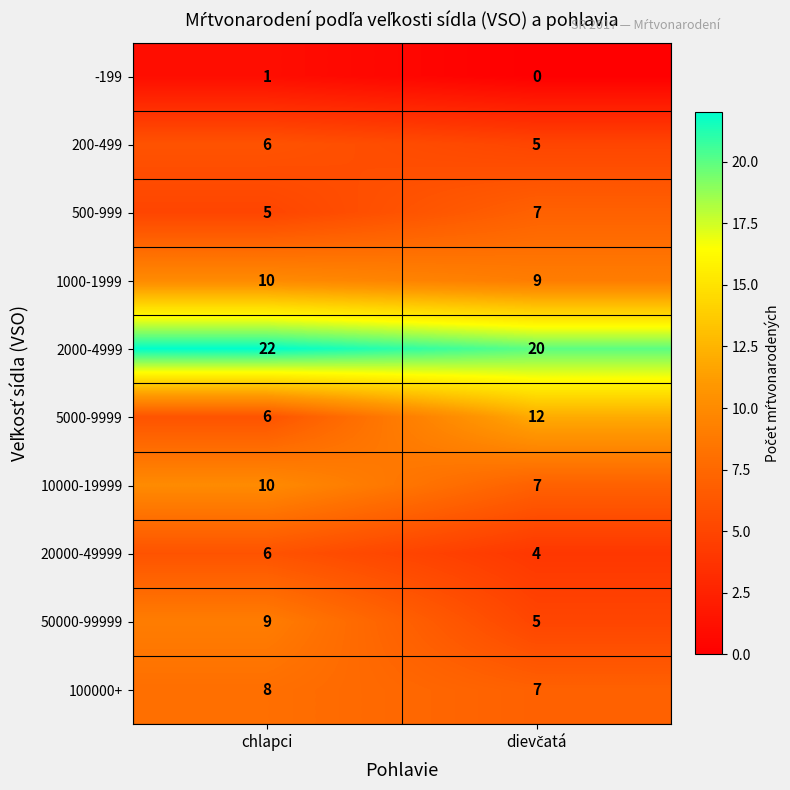

Which series has the largest total across all categories?

2000-4999